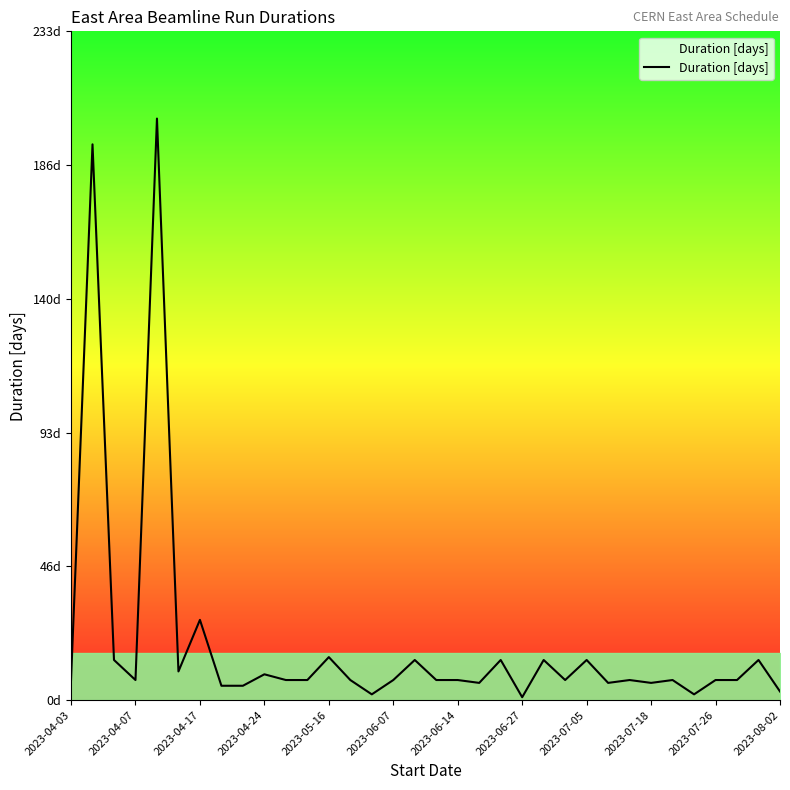

What is the change in value from 2023-06-27 to 19?

+1